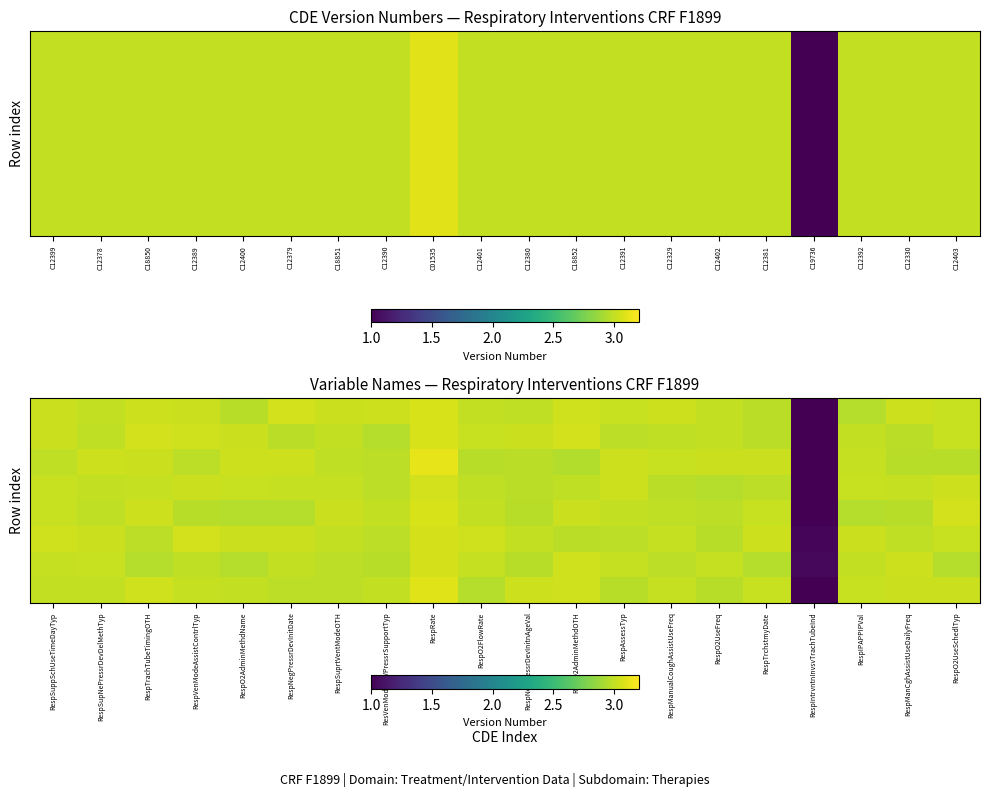

What is the smallest value displayed?

1.0